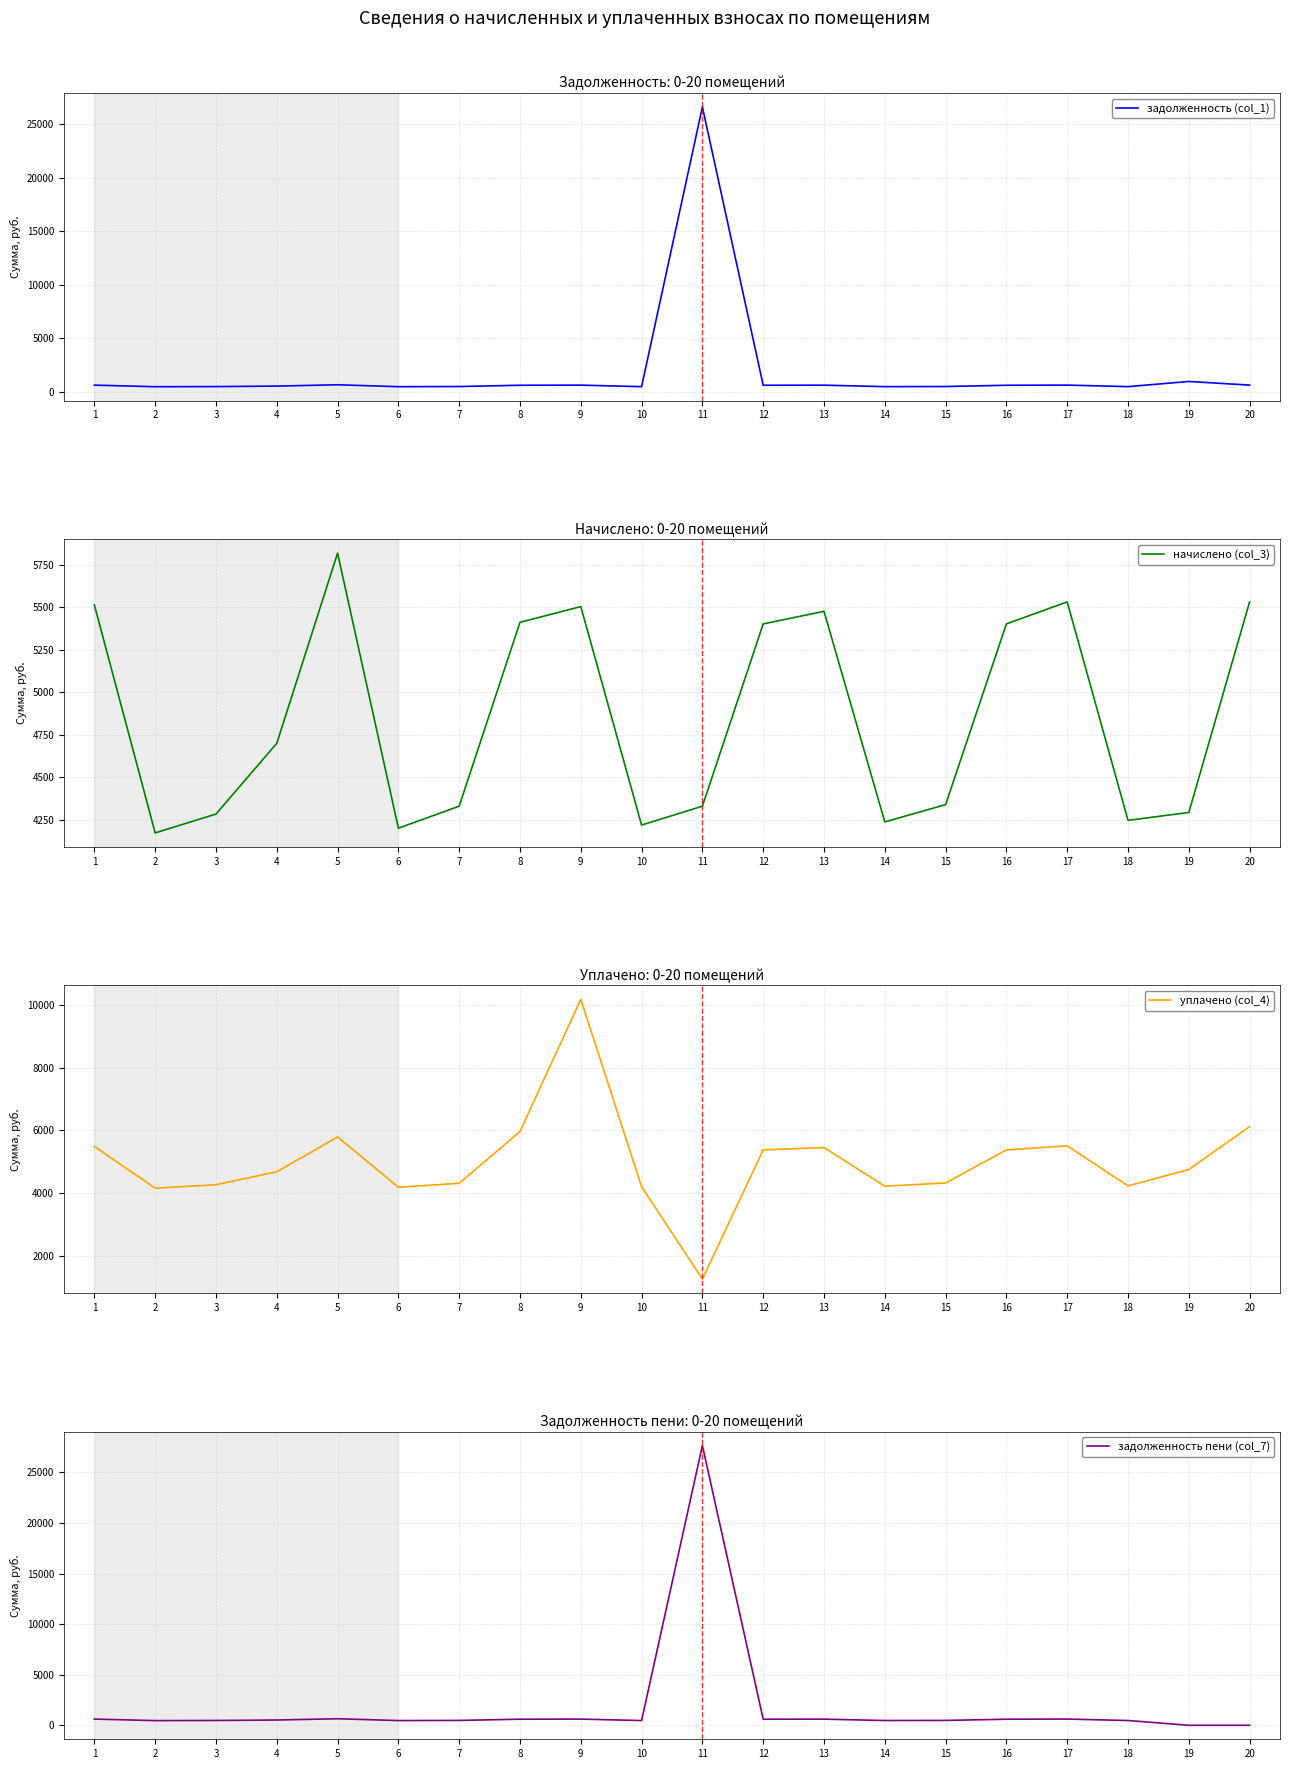

True or false: задолженность пени (col_7) and начислено (col_3) intersect in this chart.

True